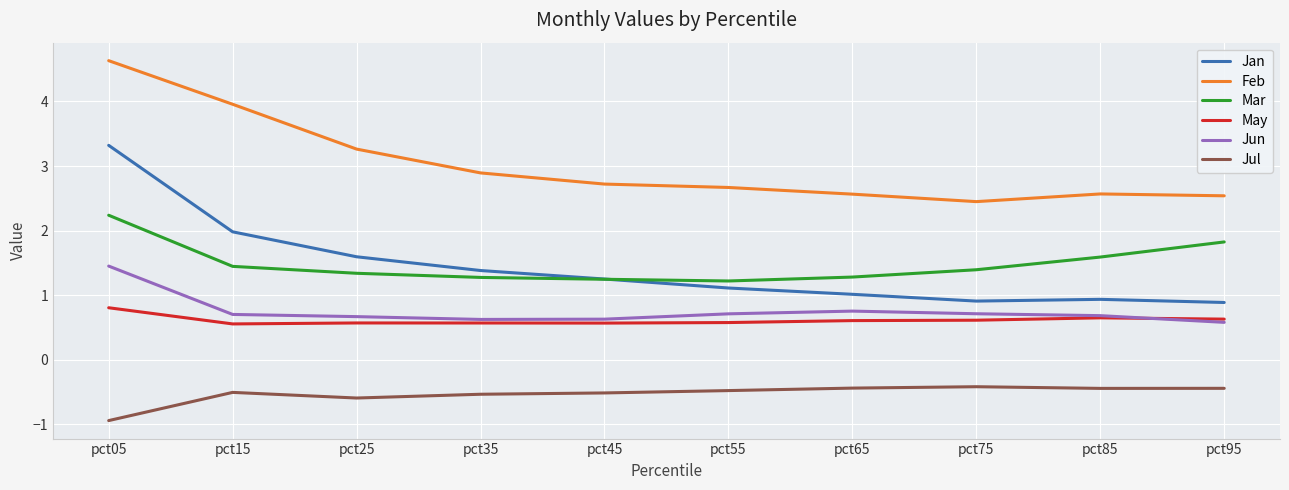

What are all the series names shown in the legend?

Jan, Feb, Mar, May, Jun, Jul